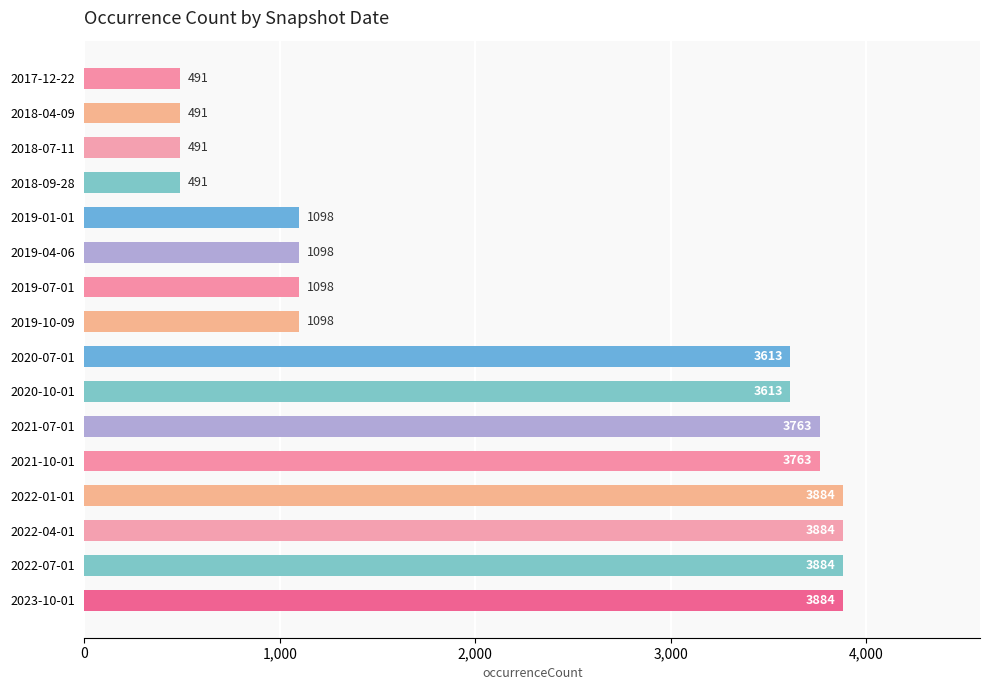

What value does the data have at 2019-07-01?

1098